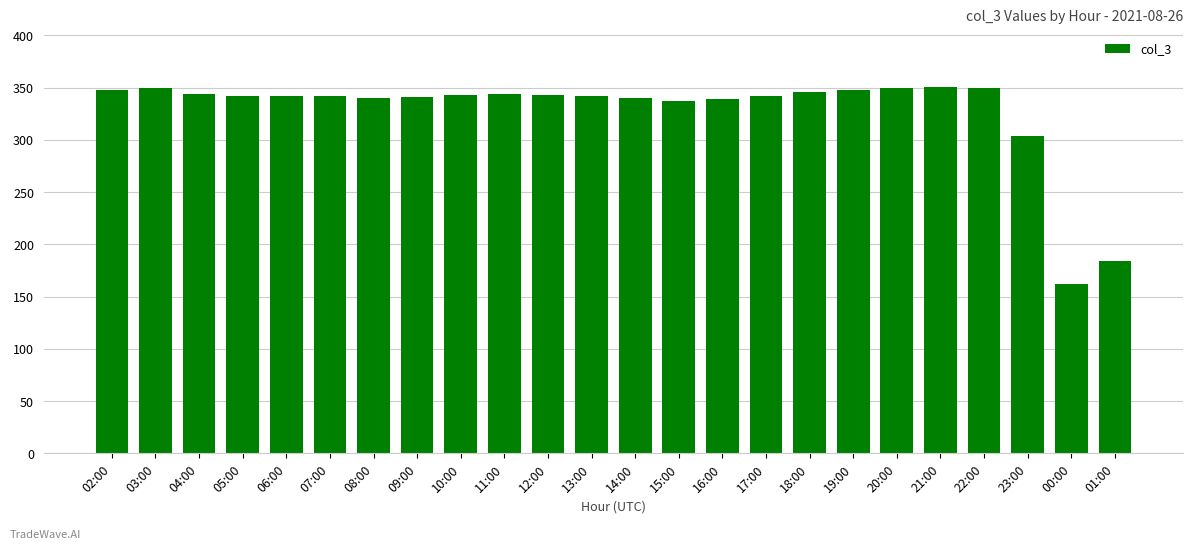

The value at 13:00 is 342. True or false?

True